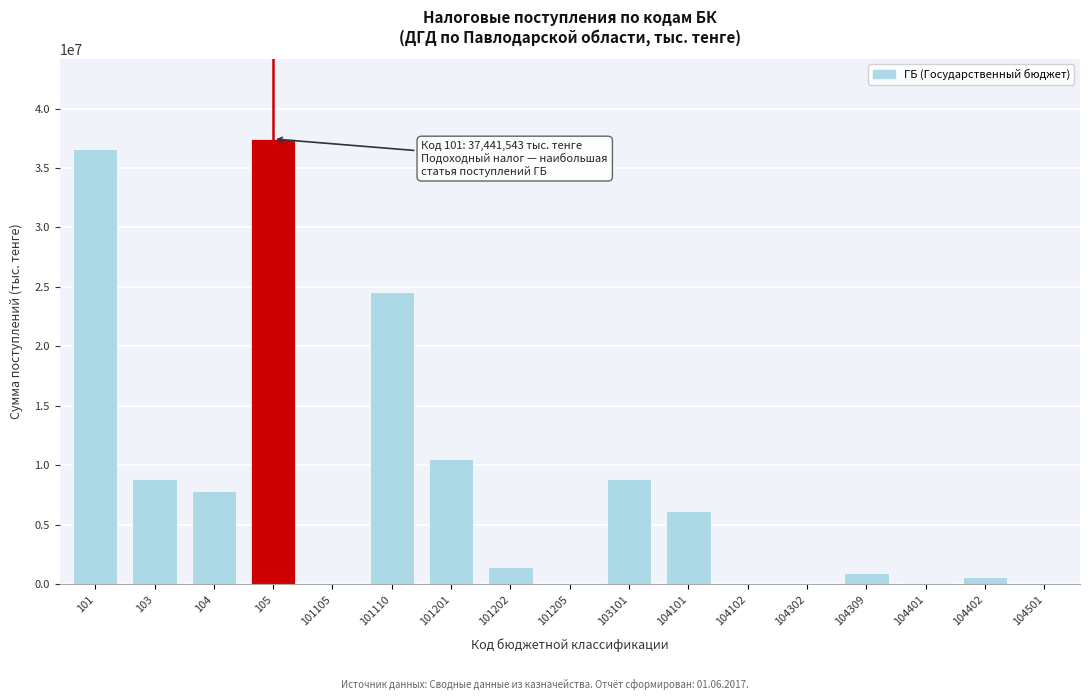

What is the change in value from 101110 to 104309?

-23707817